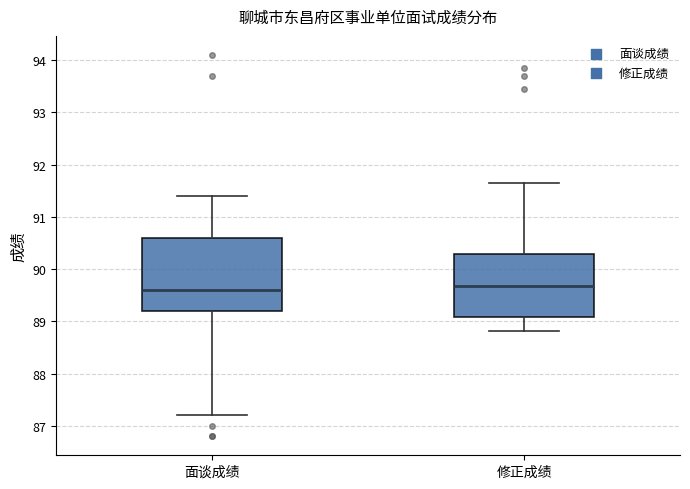

Which box is the tallest, from its lower edge to its upper edge?

面谈成绩